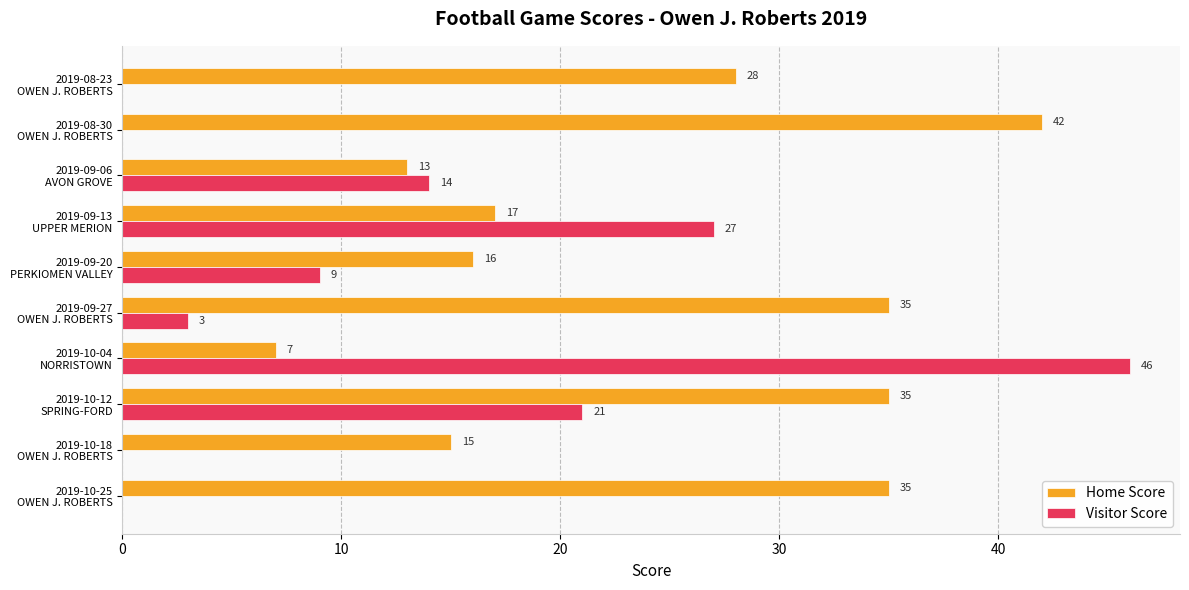

What is the maximum value shown in the chart?

46